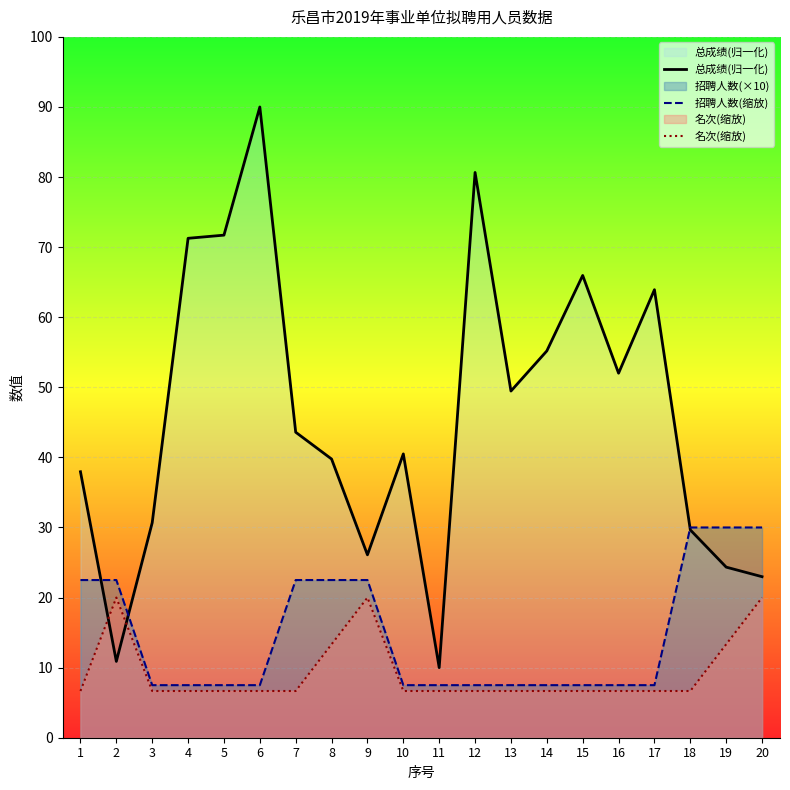

What is the sum of all 名次(缩放) values?

186.7